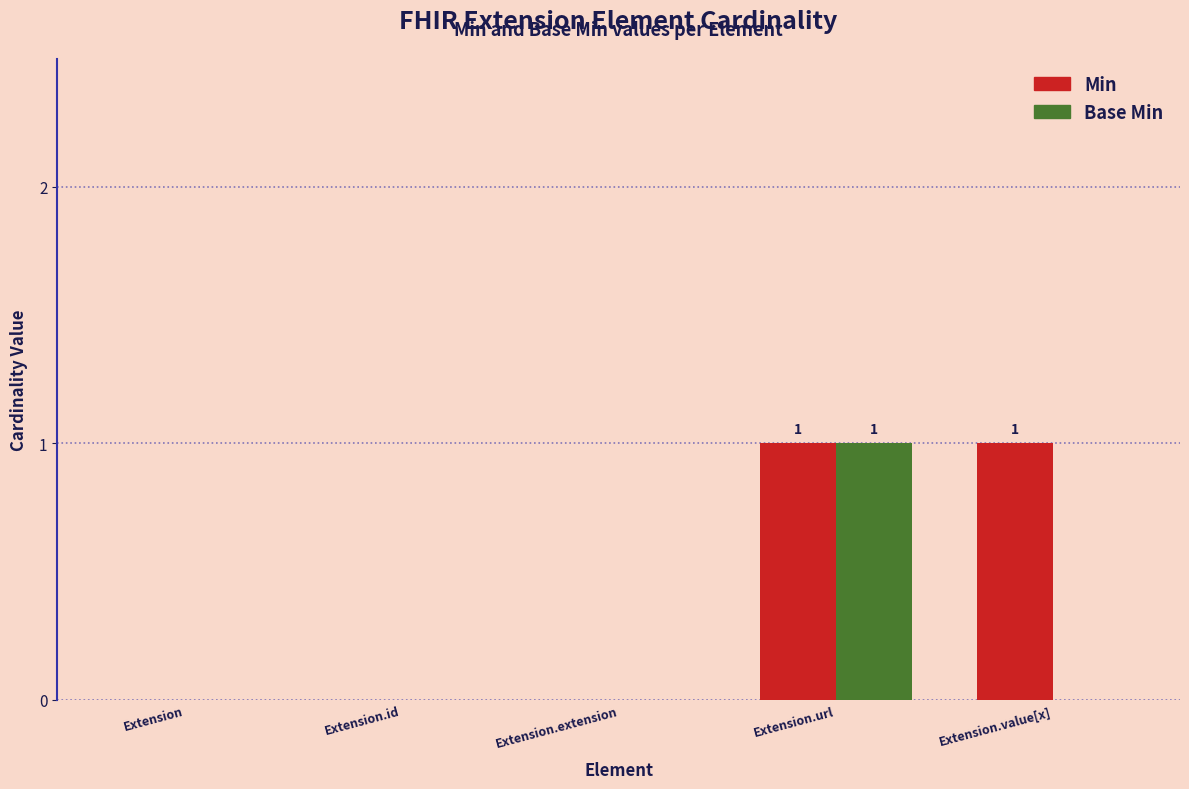

Count the number of data series in this chart.

2